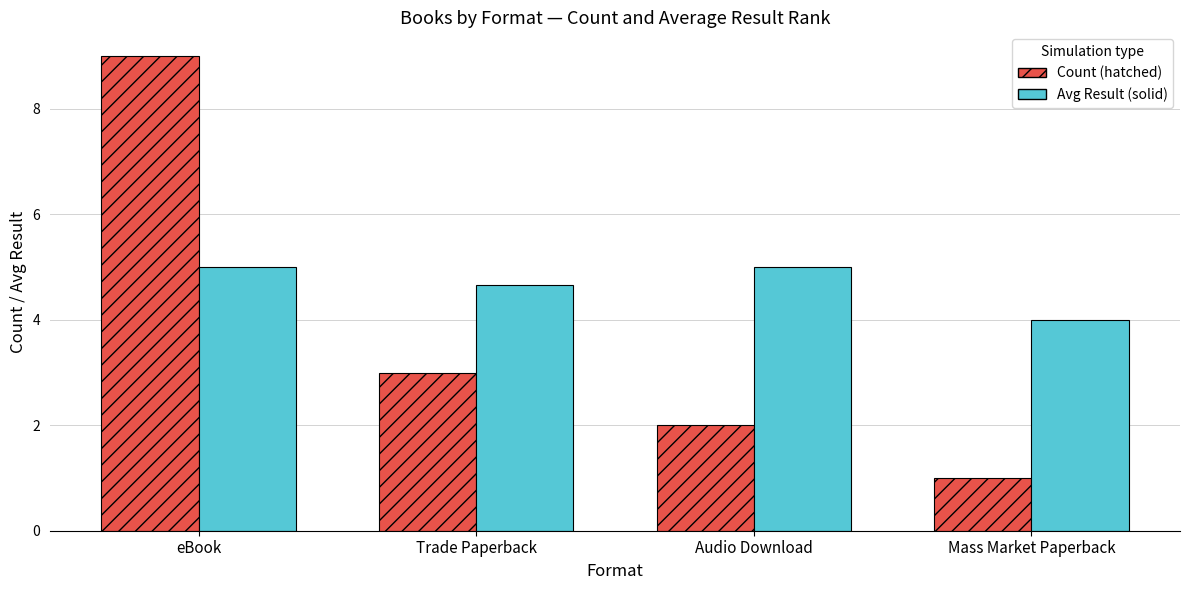

At which category is the sum across all series the highest?

eBook